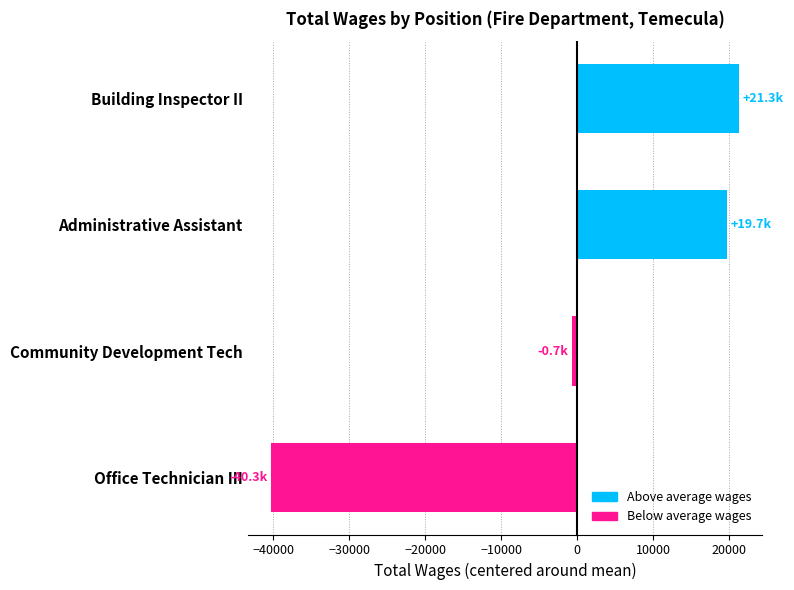

Where is the data nearest to the value -9502?

Community Development Tech